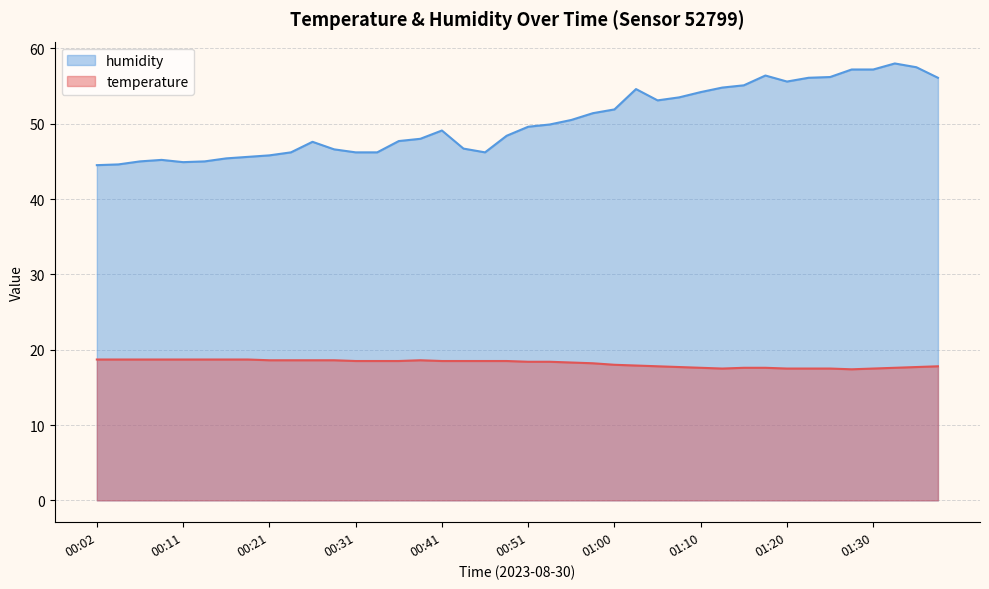

Rank the categories by temperature value from highest to lowest.

00:02, 00:04, 00:07, 00:09, 00:11, 00:14, 00:16, 00:19, 00:21, 00:24, 00:26, 00:29, 00:38, 00:31, 00:33, 00:36, 00:41, 00:43, 00:46, 00:48, 00:51, 00:53, 00:55, 00:58, 01:00, 01:03, 01:05, 01:38, 01:08, 01:35, 01:10, 01:15, 01:18, 01:33, 01:13, 01:20, 01:23, 01:25, 01:30, 01:28